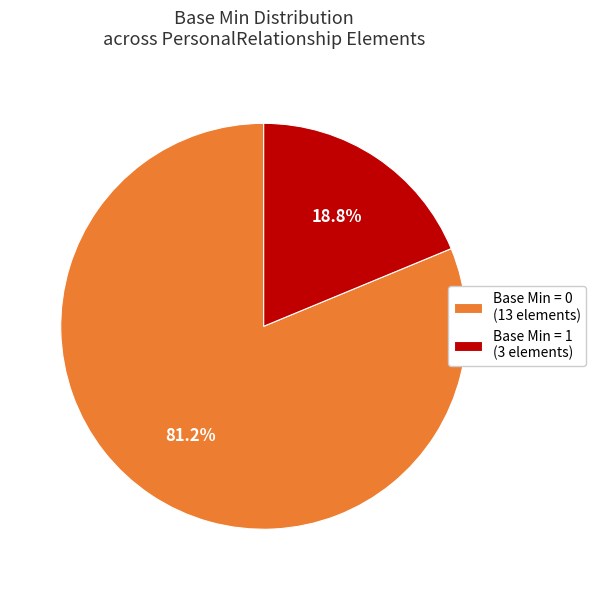

Rank the categories by value from lowest to highest.

Base Min = 1 (3 elements), Base Min = 0 (13 elements)